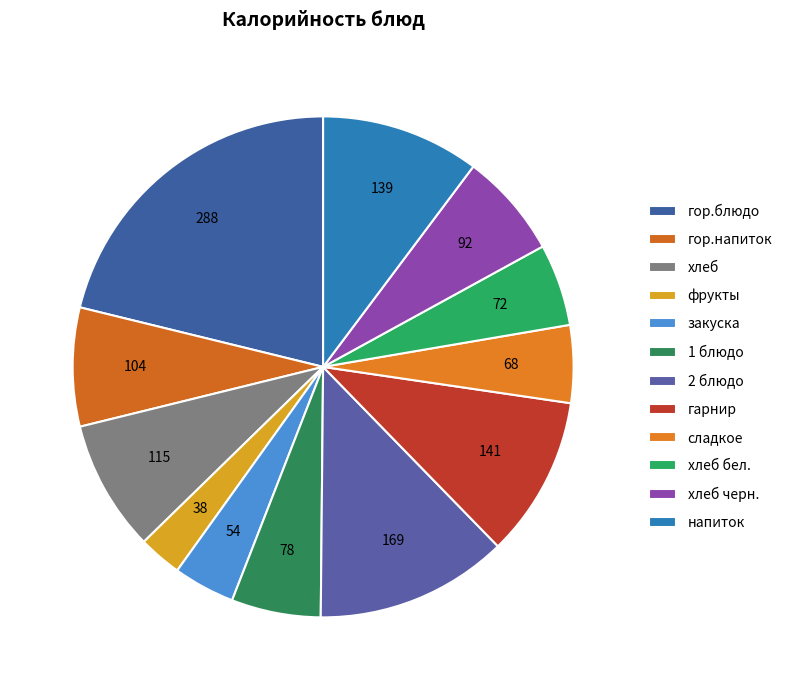

Count the number of slices in the pie.

12